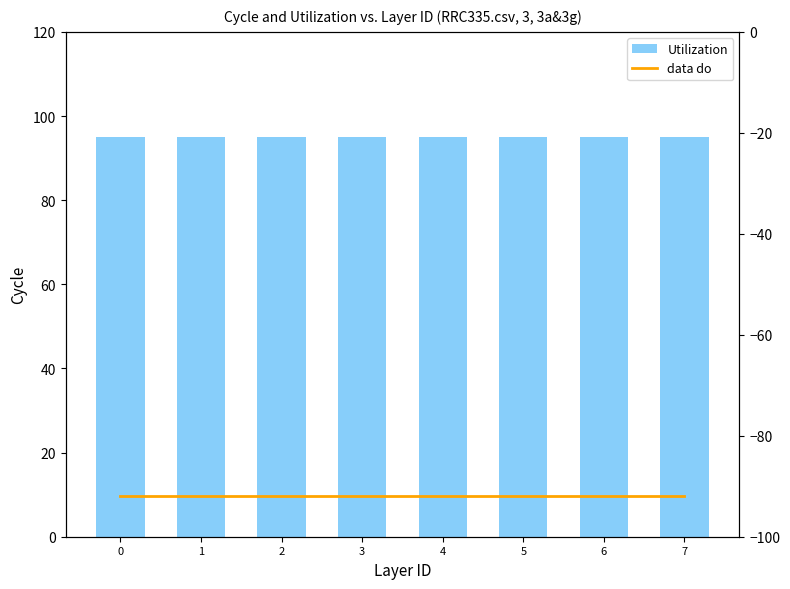

What is the approximate value of data do at 6?

-92